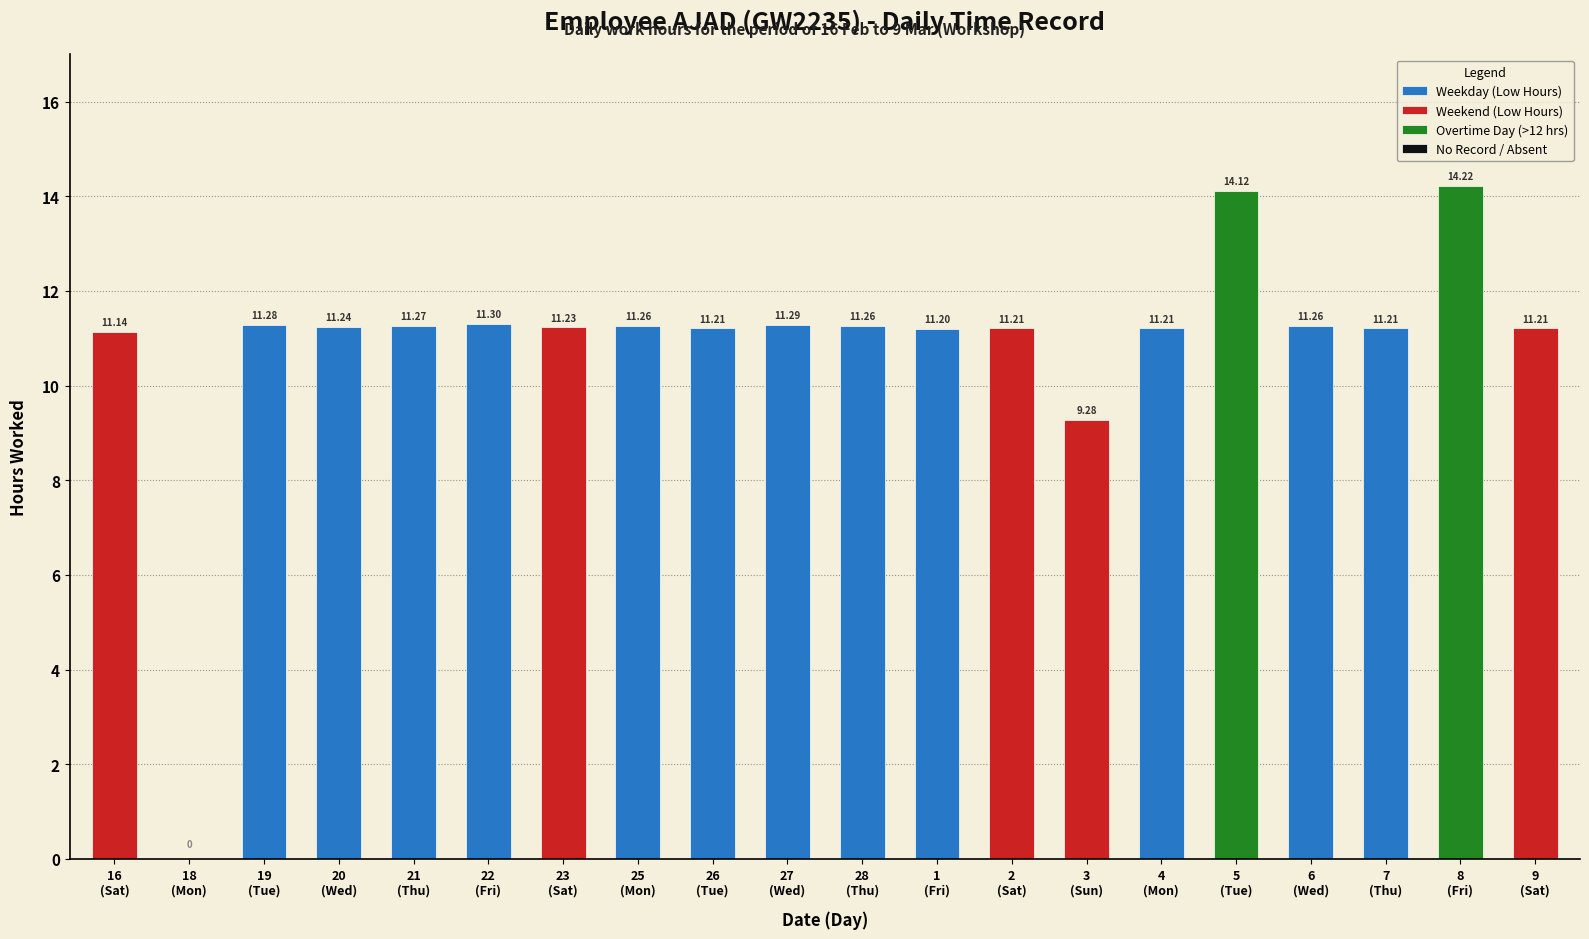

What is the average value of the Weekday (Low Hours) series?

11.2